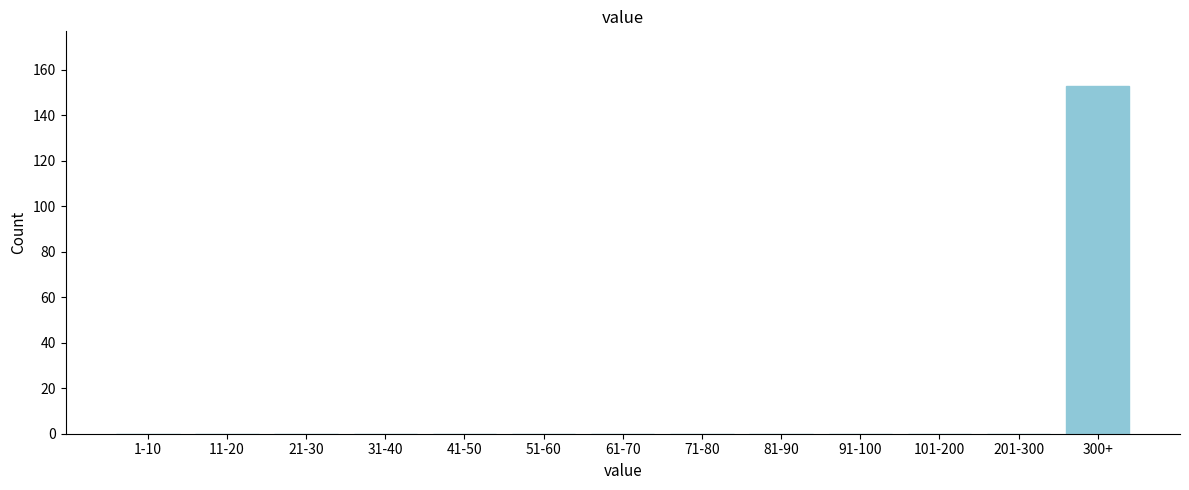

Reading left to right, list all the values displayed in this chart.

1-10=0	11-20=0	21-30=0	31-40=0	41-50=0	51-60=0	61-70=0	71-80=0	81-90=0	91-100=0	101-200=0	201-300=0	300+=153